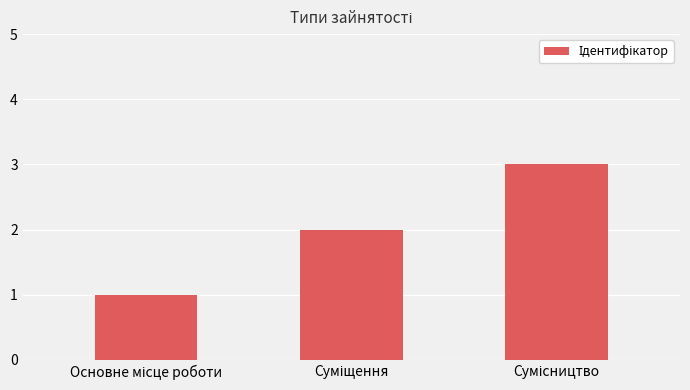

How many data points are less than 2?

1